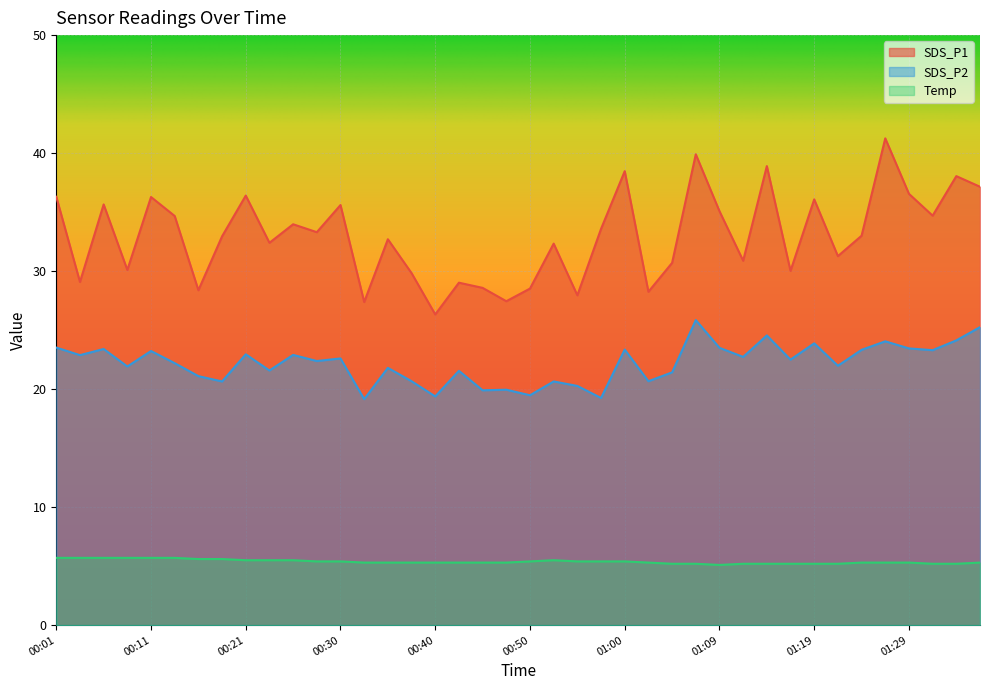

At which category does SDS_P2 reach its first local valley?

00:03